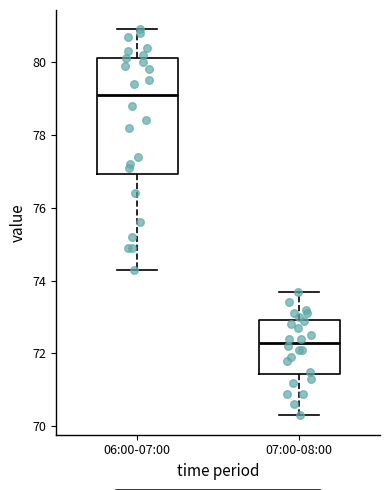

Comparing the boxes themselves (not the whiskers), which one is the tallest?

06:00-07:00